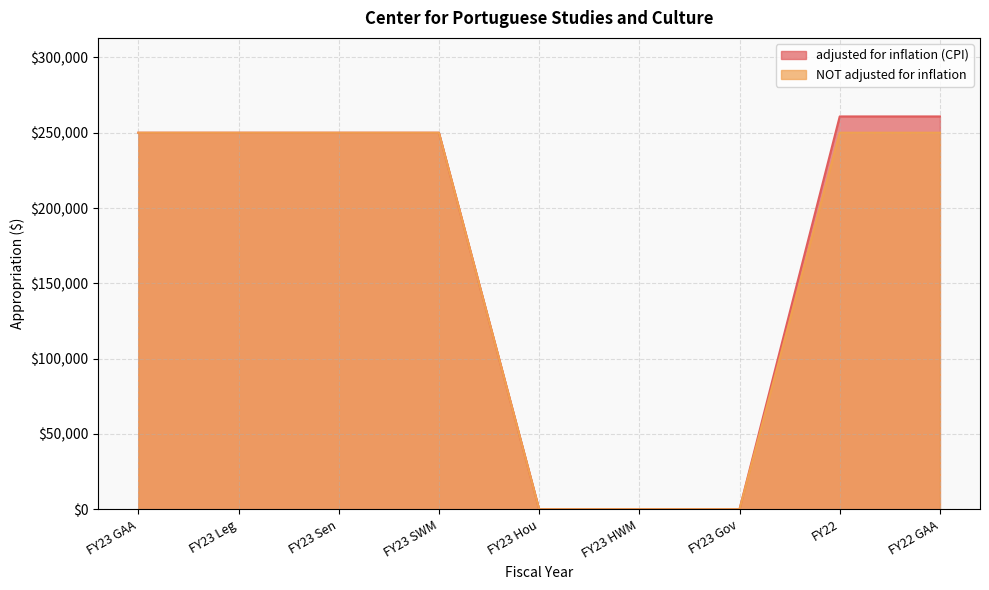

The NOT adjusted for inflation series shows -80785 at FY23 Gov. True or false?

False